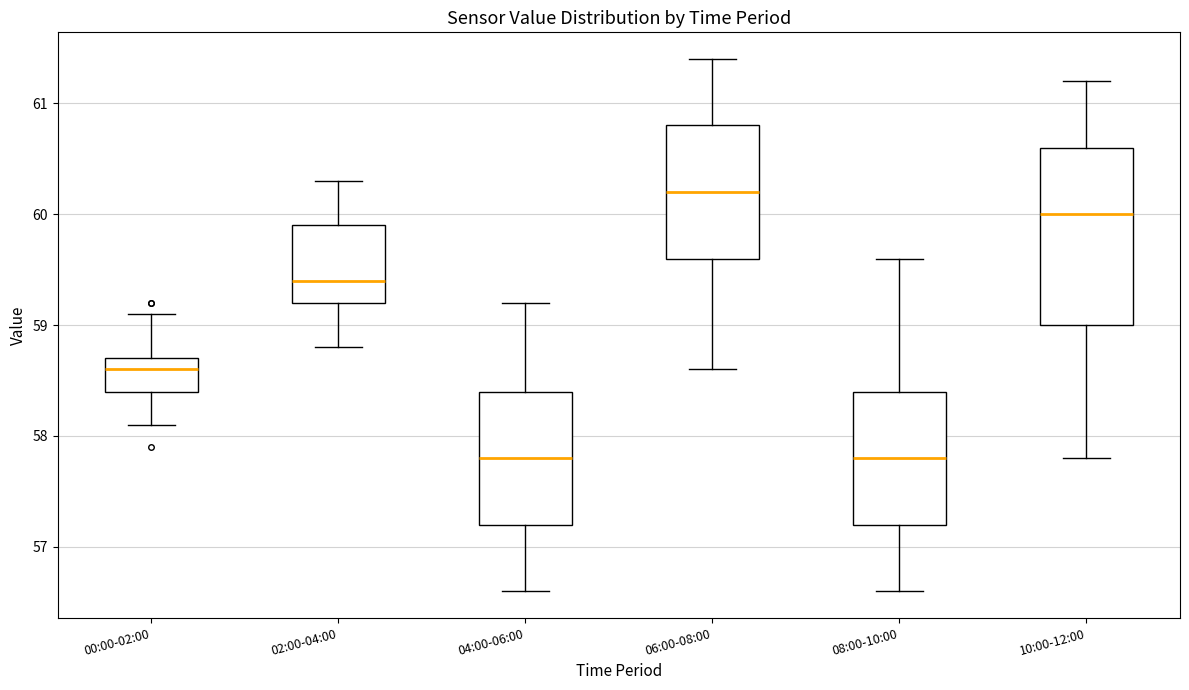

Where does the median line of the box for 06:00-08:00 sit on the y-axis? The values are not printed on the chart, so give them approximately, as read against the axis.

60.2